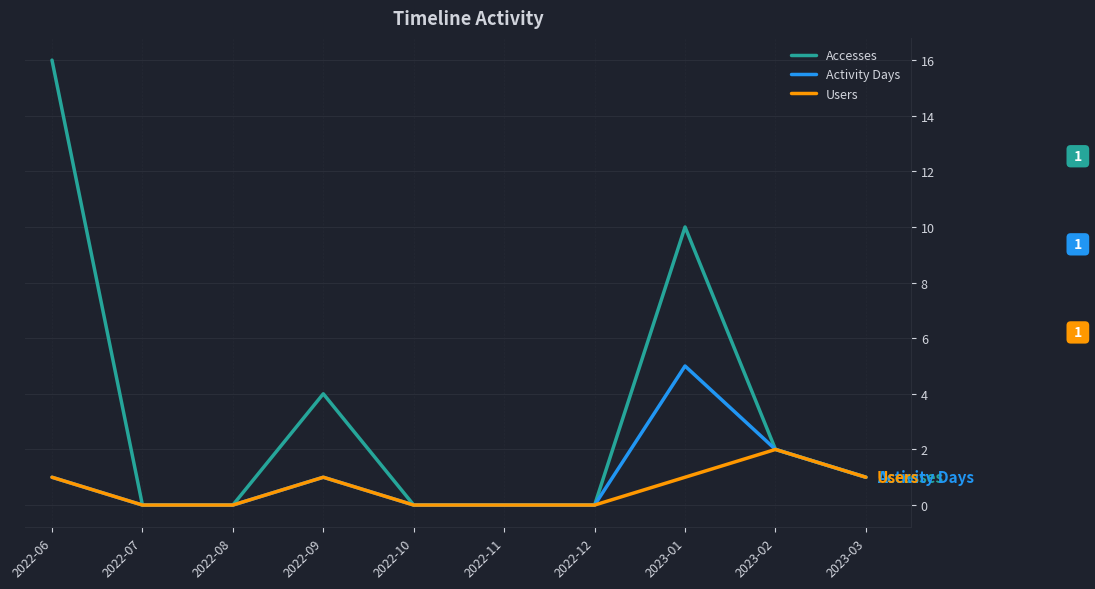

List the series in order of their peak value, lowest first.

Users, Activity Days, Accesses